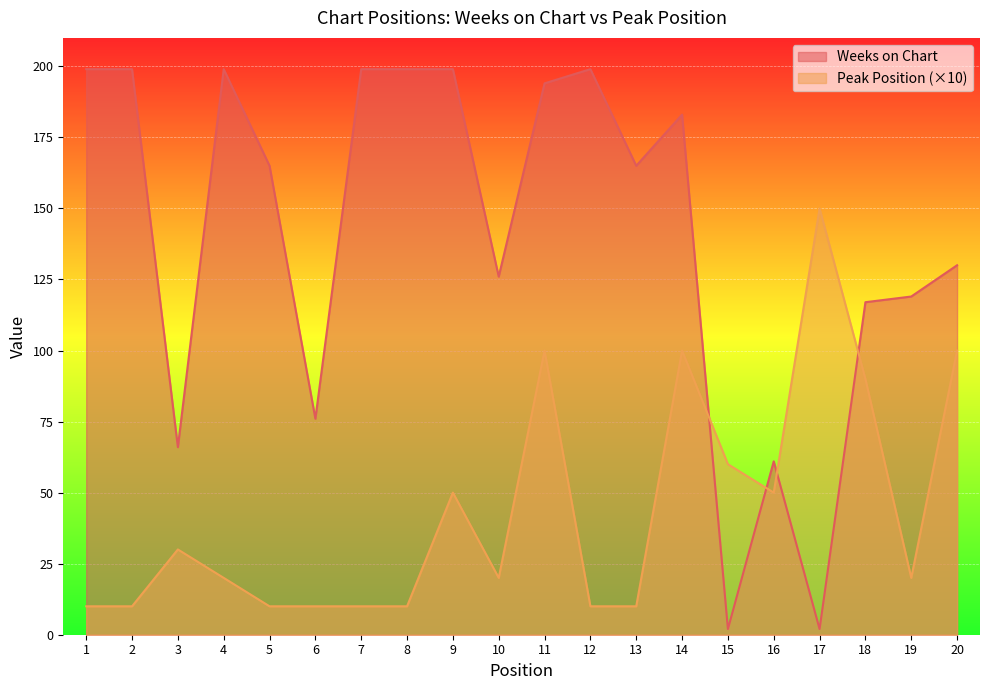

True or false: Peak Position and Weeks on Chart cross at least once.

True